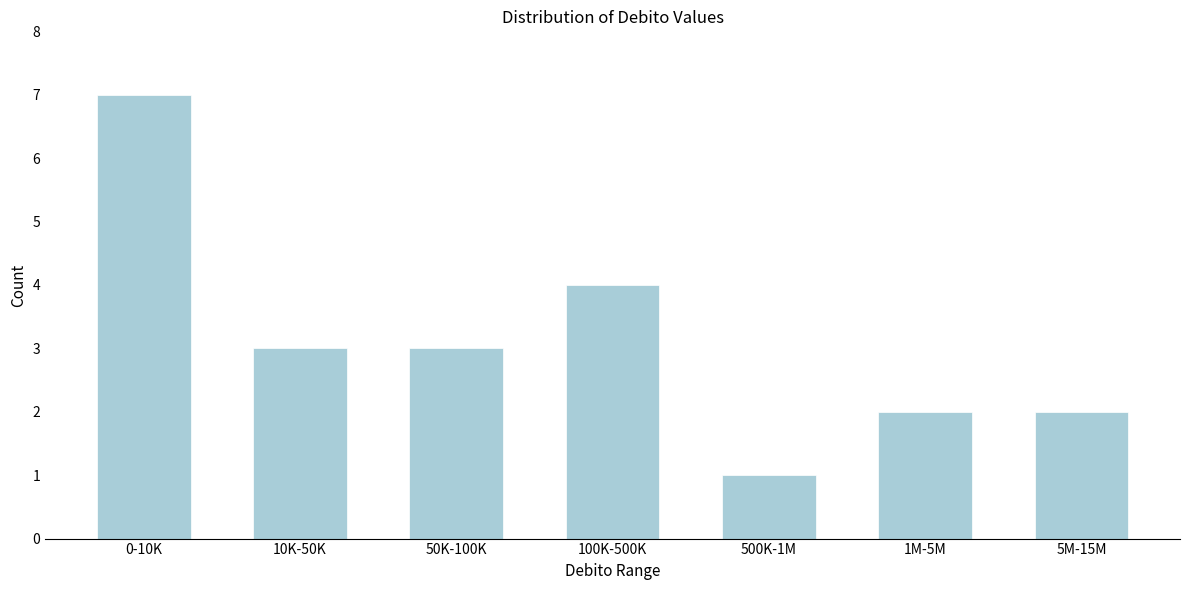

Reading left to right, what are all the values shown in this chart?

0-10K=7	10K-50K=3	50K-100K=3	100K-500K=4	500K-1M=1	1M-5M=2	5M-15M=2